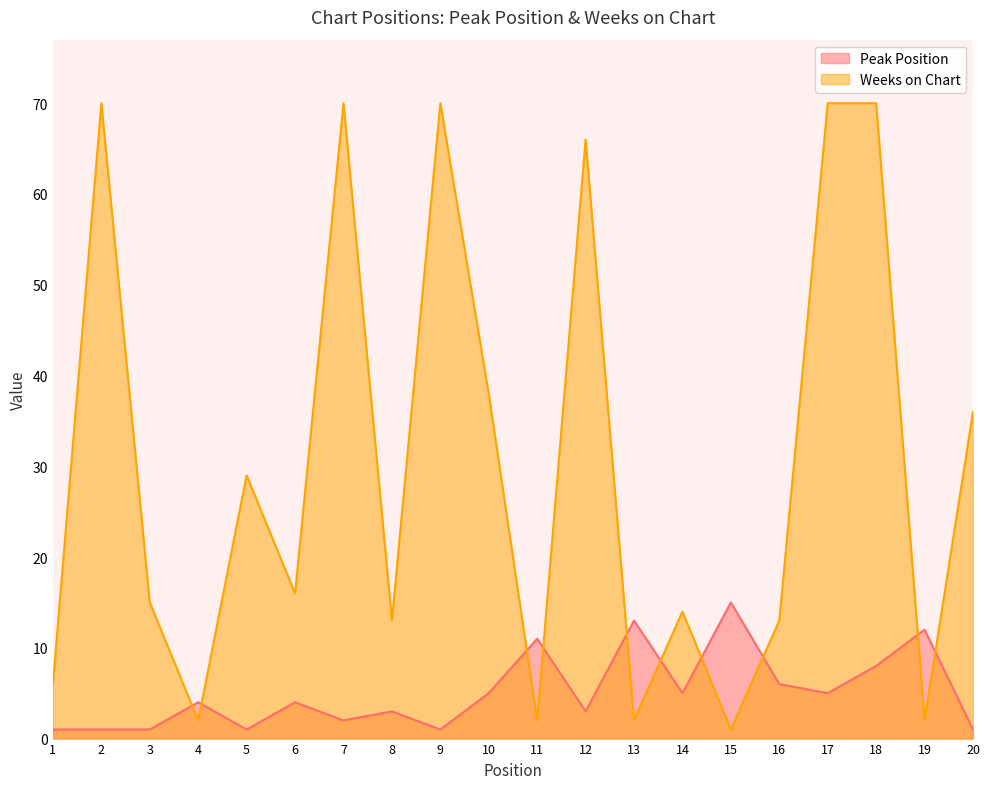

After their last crossing, which series has the higher values: Weeks on Chart or Peak Position?

Weeks on Chart